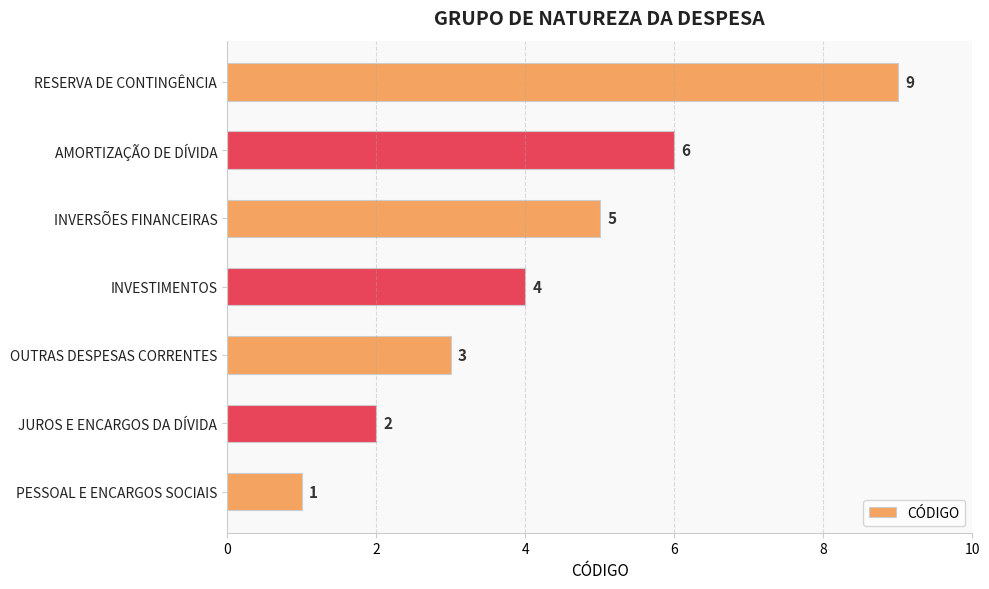

How many values are between 2 and 6?

5